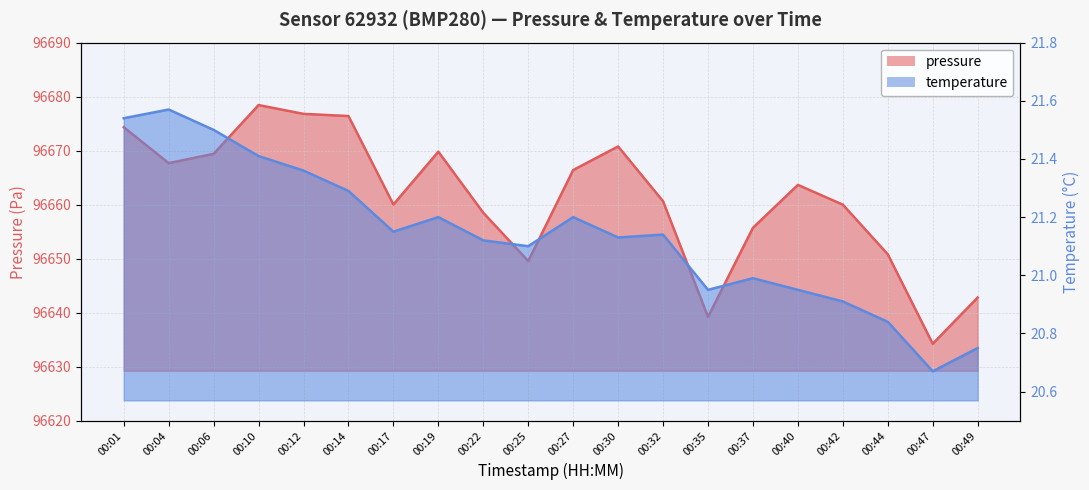

The pressure series shows 96666.4 at 00:27. True or false?

True